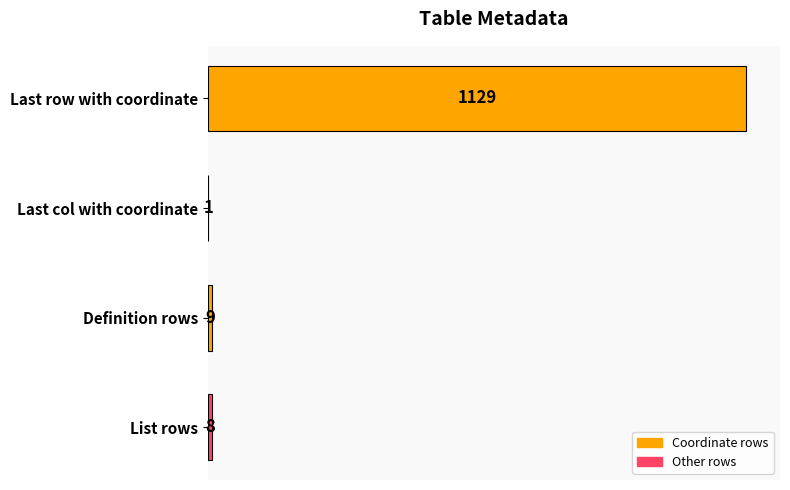

At which category does the chart reach its peak across all series?

Last row with coordinate